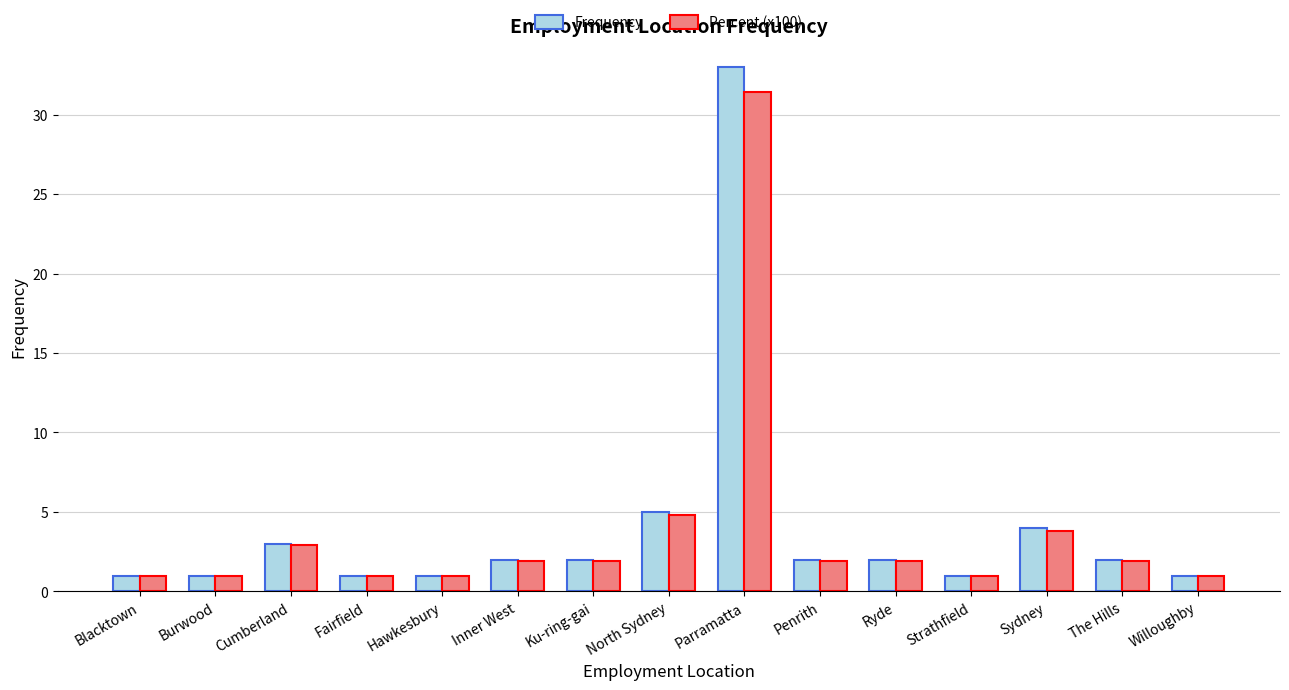

How many groups of bars are there?

15